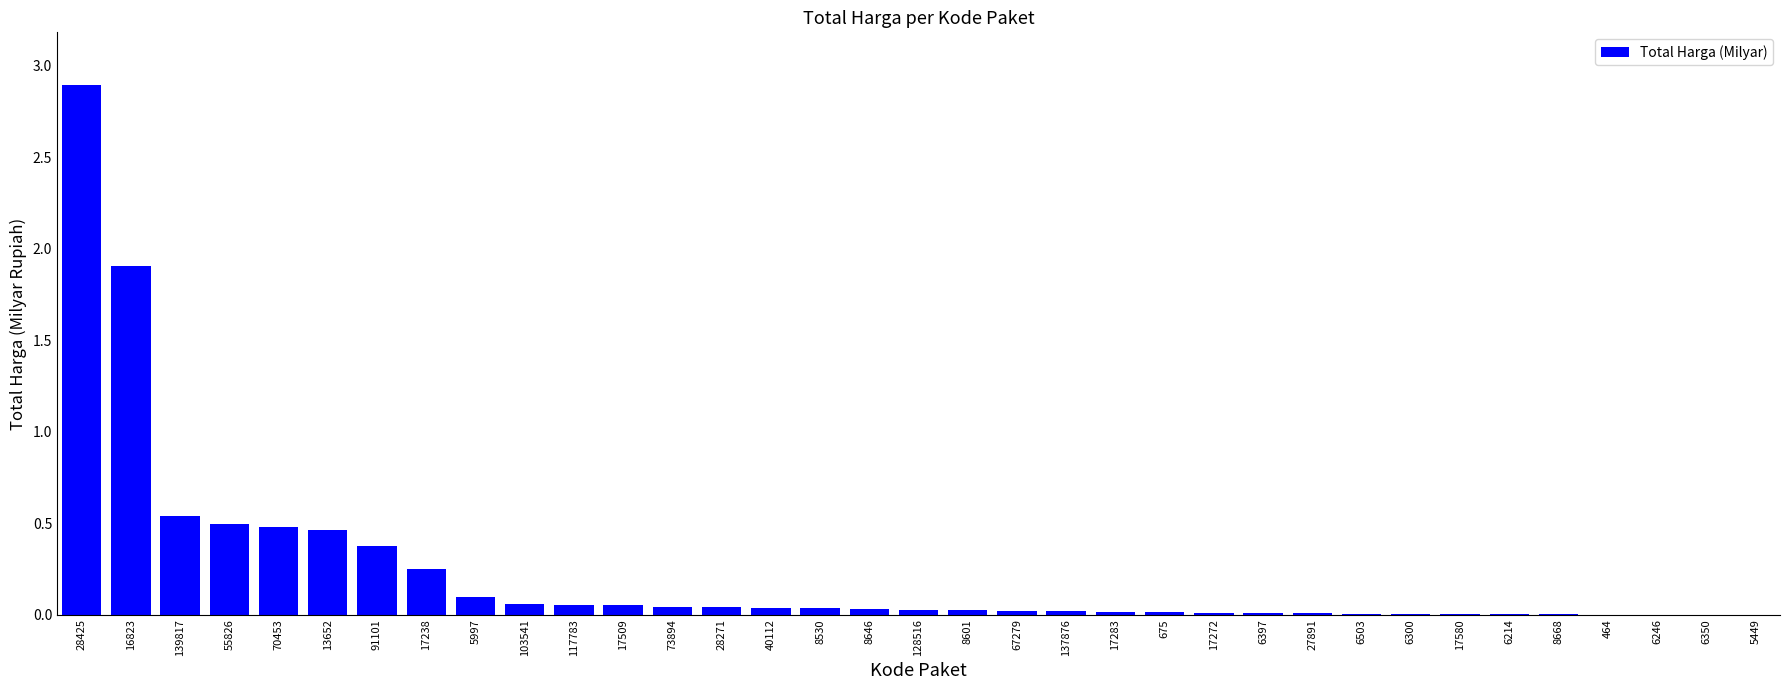

What is the difference between the values at 6503 and 16823?

1.9